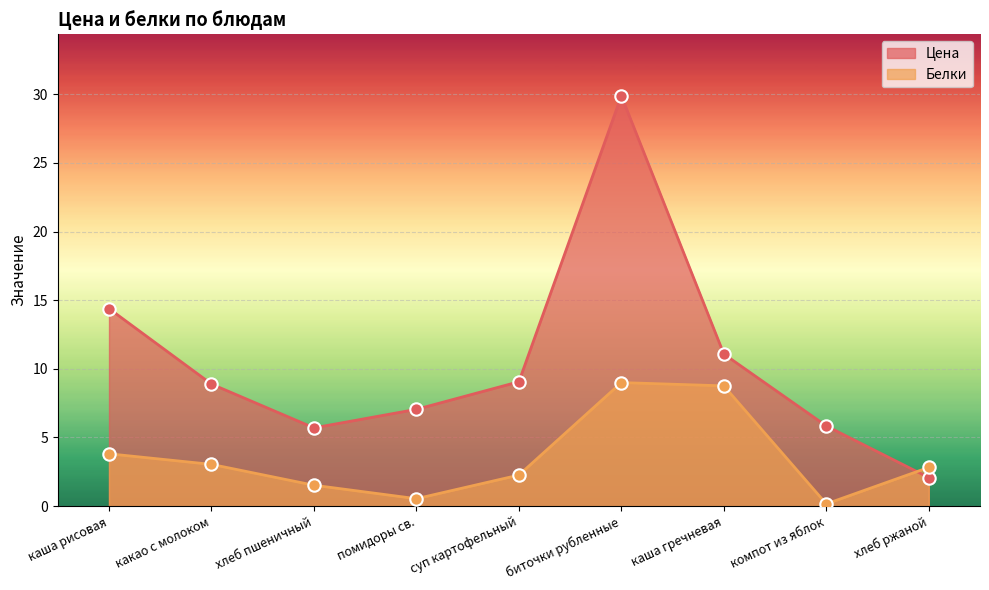

What is the total value across all series at какао с молоком?

11.9